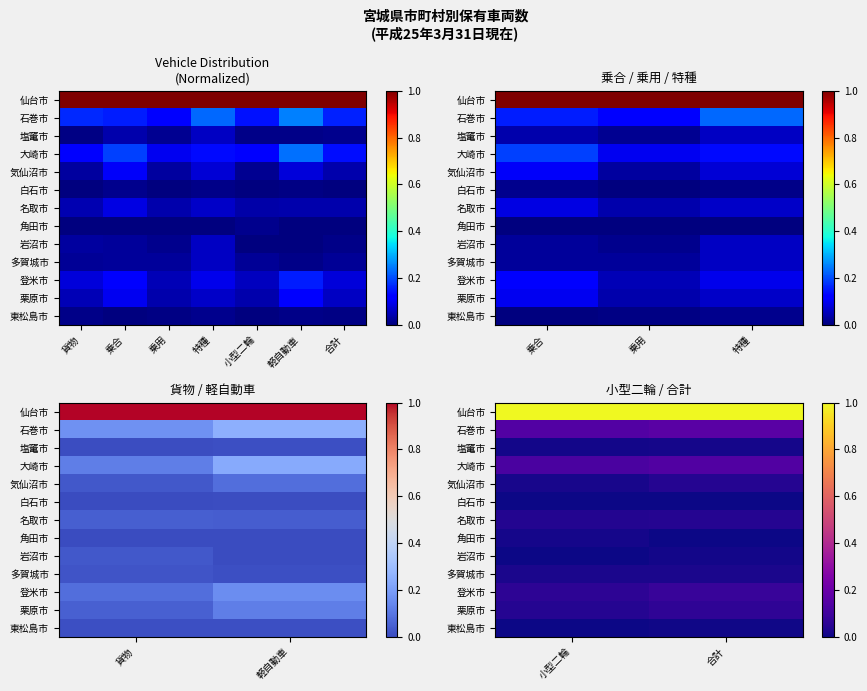

Which label corresponds to the smallest value in the chart?

合計